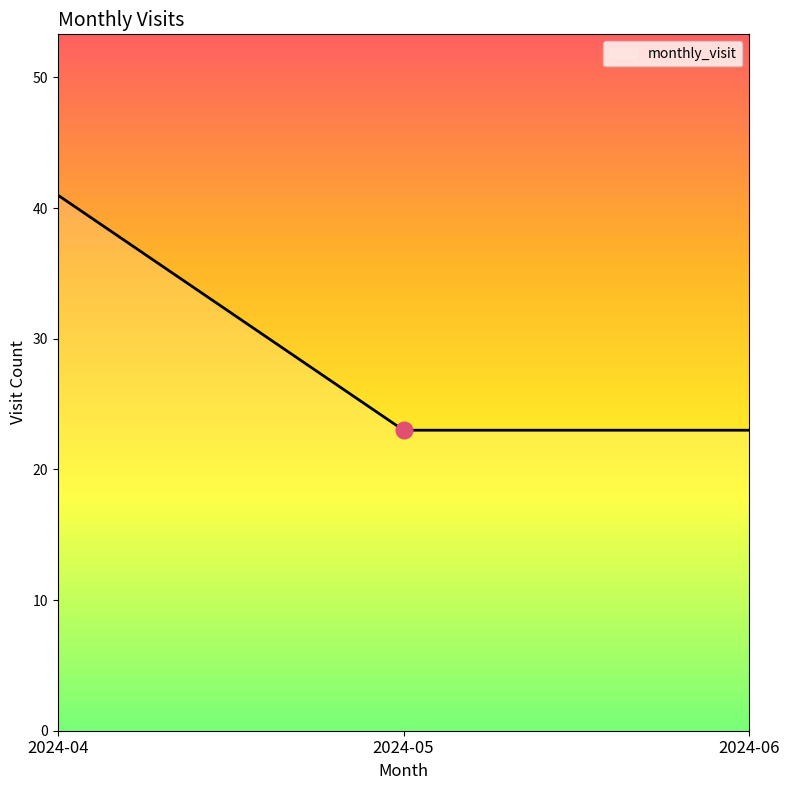

What is the difference between the maximum and minimum values?

18